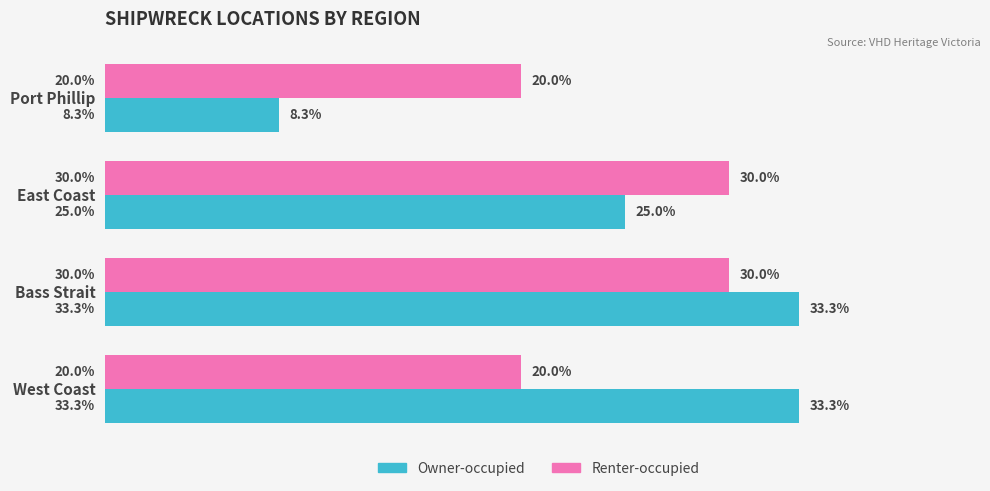

Rank the series at Bass Strait from lowest to highest value.

Renter-occupied, Owner-occupied